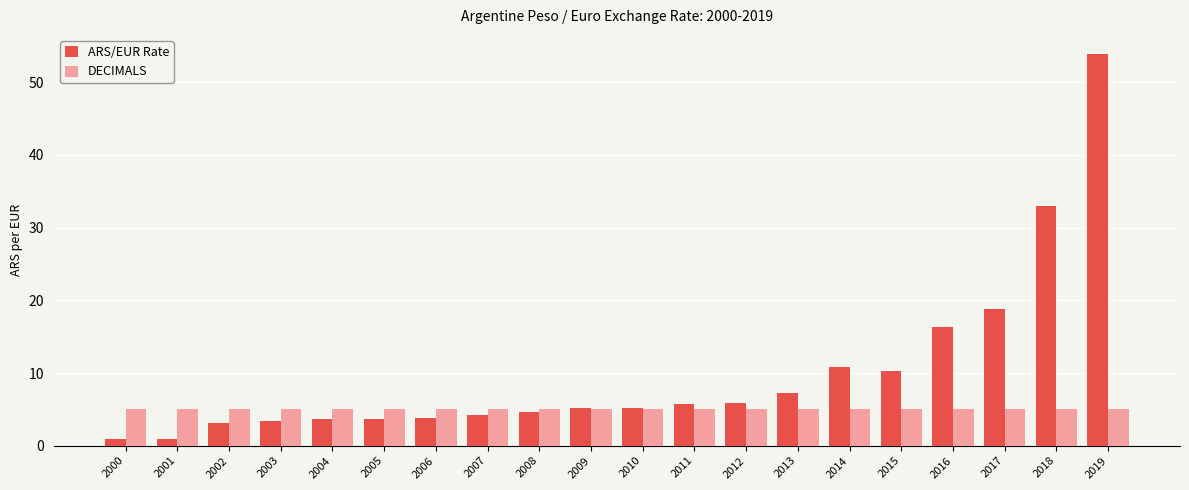

True or false: DECIMALS has a value of 5.0 at 2019.

True